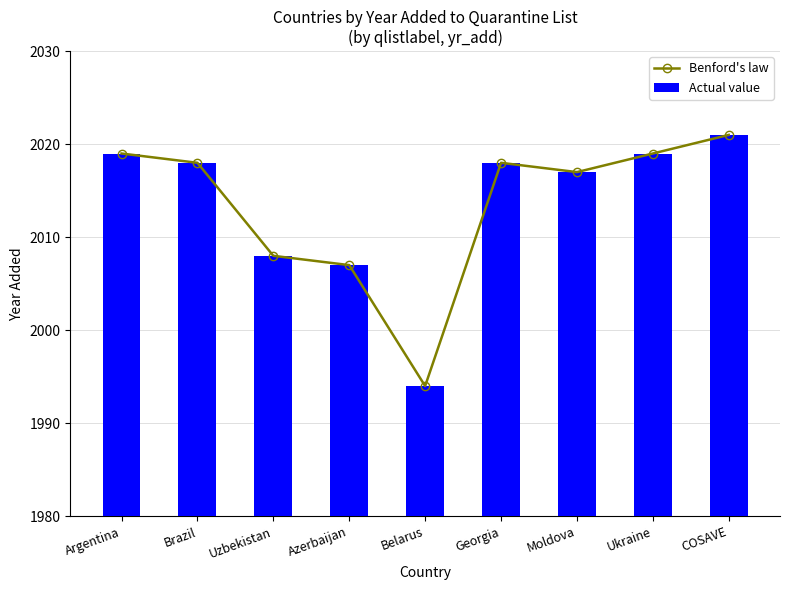

Which series has the largest total across all categories?

Benford's law